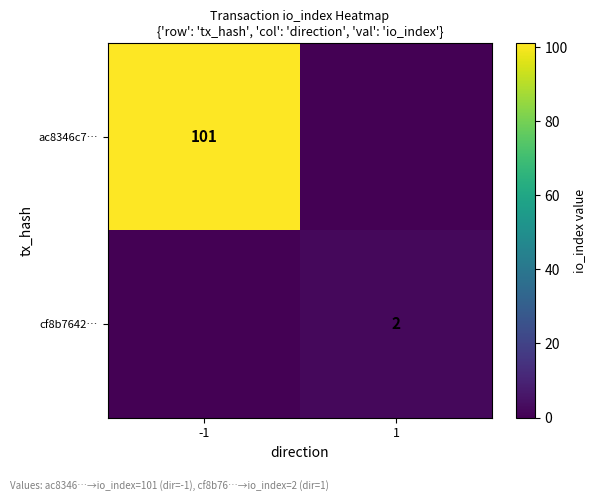

The cf8b7642… series shows 2 at 1. True or false?

True